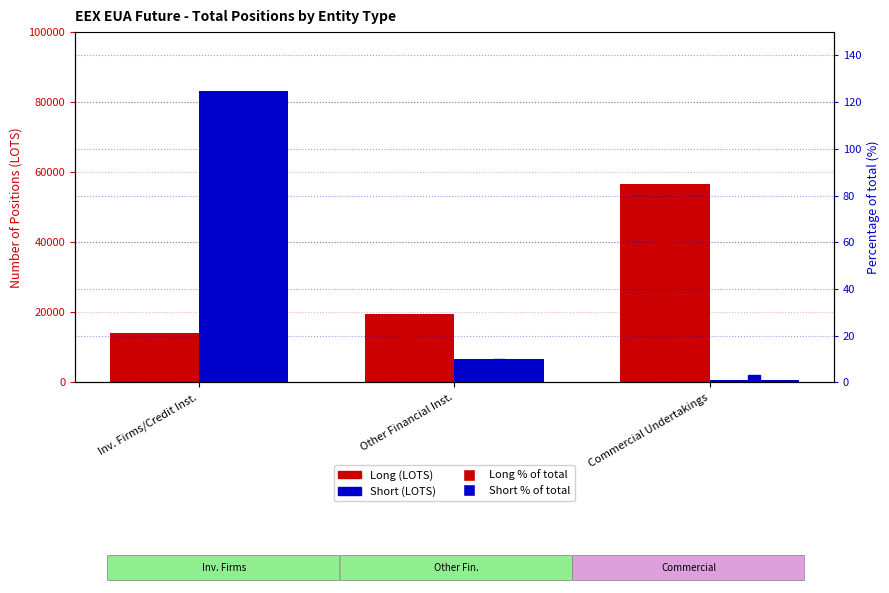

What value does the Short series have at Commercial Undertakings?

651.0